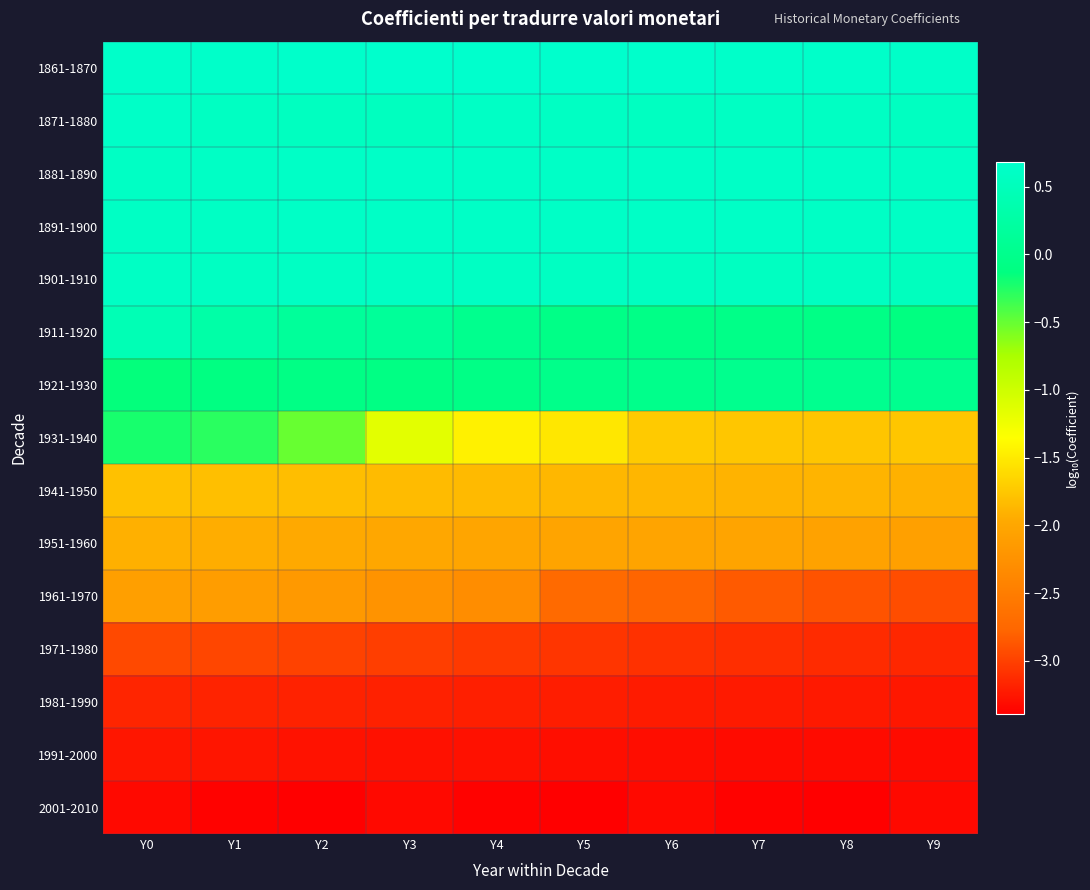

What is the difference between the highest and lowest values at Y0?

4.0